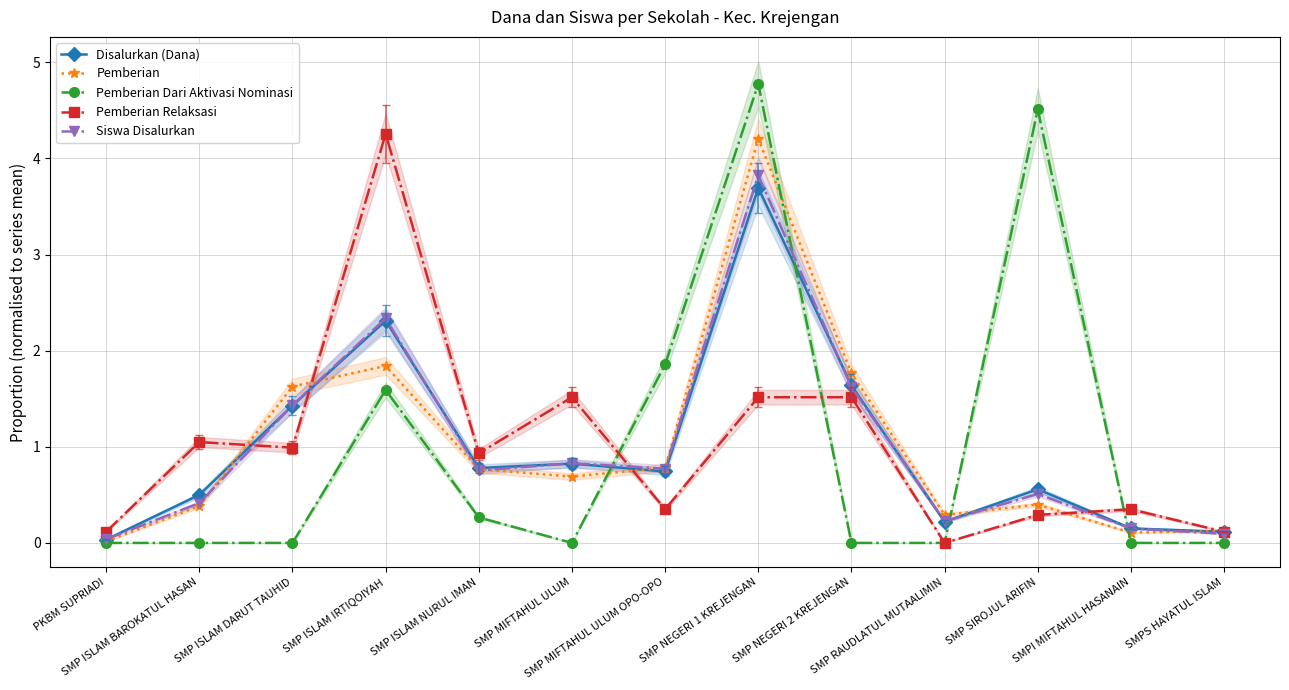

Is this an area chart (filled region under the line)?

No